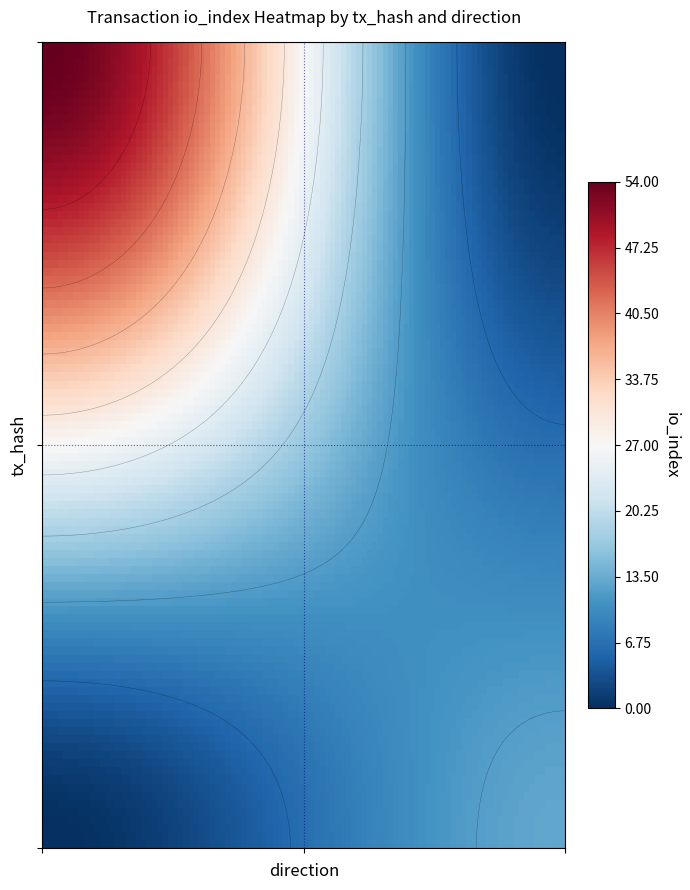

What is the maximum value shown in the chart?

54